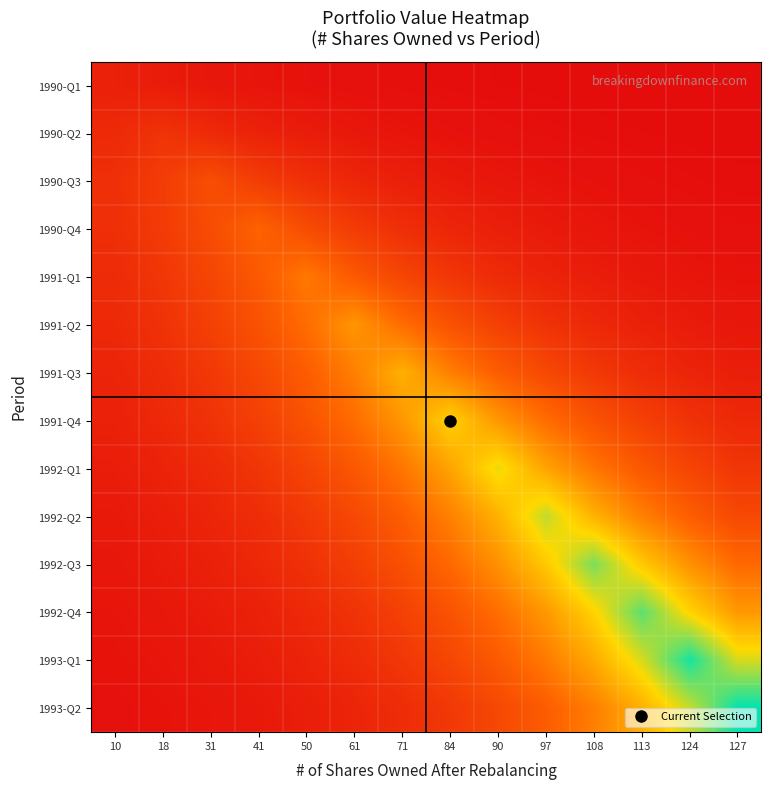

What is the maximum value shown in the chart?

12829.4